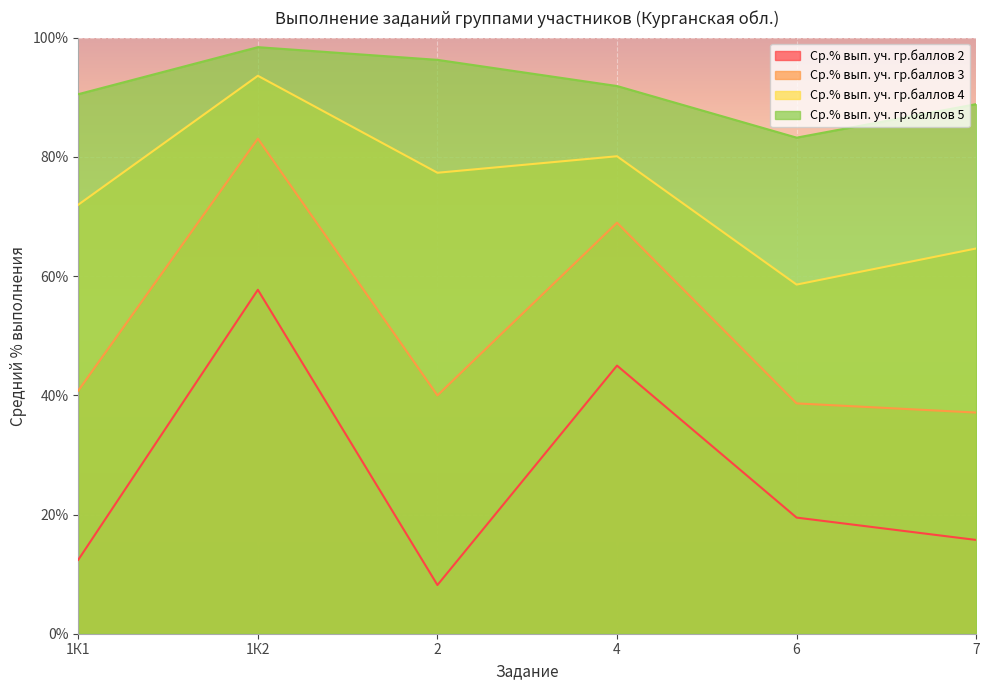

How many data points in Ср.% вып. уч. гр.баллов 2 are less than 19?

3